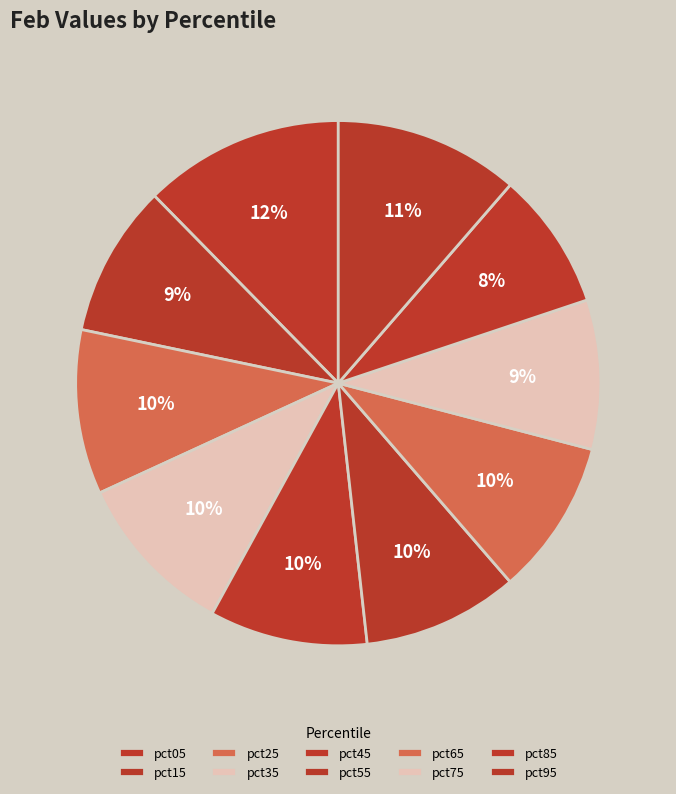

Which category has the smallest portion of the pie?

pct85